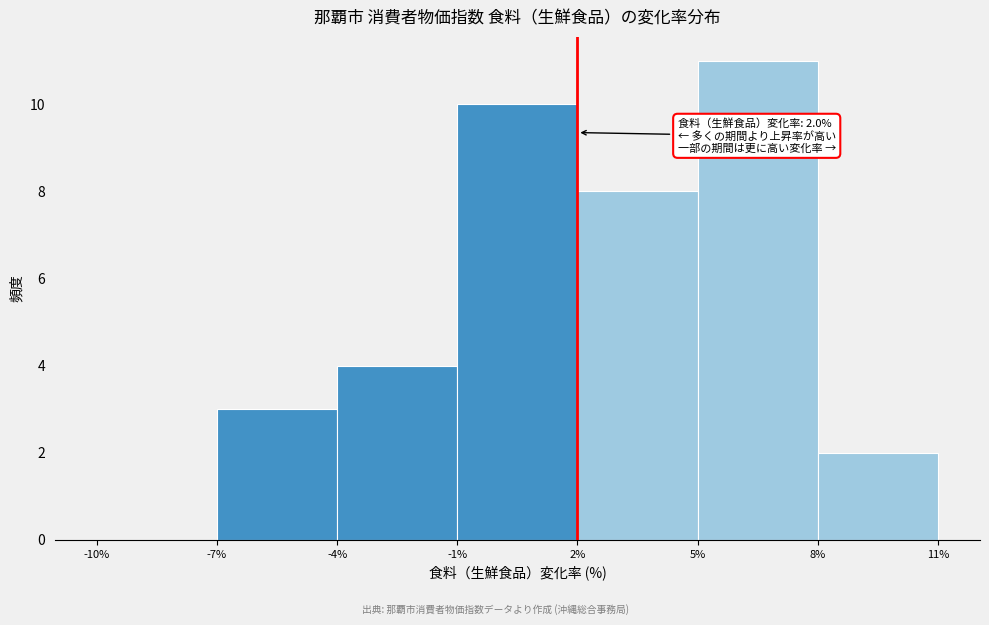

Over which range of the x-axis is the bar tallest?

5% to 8%